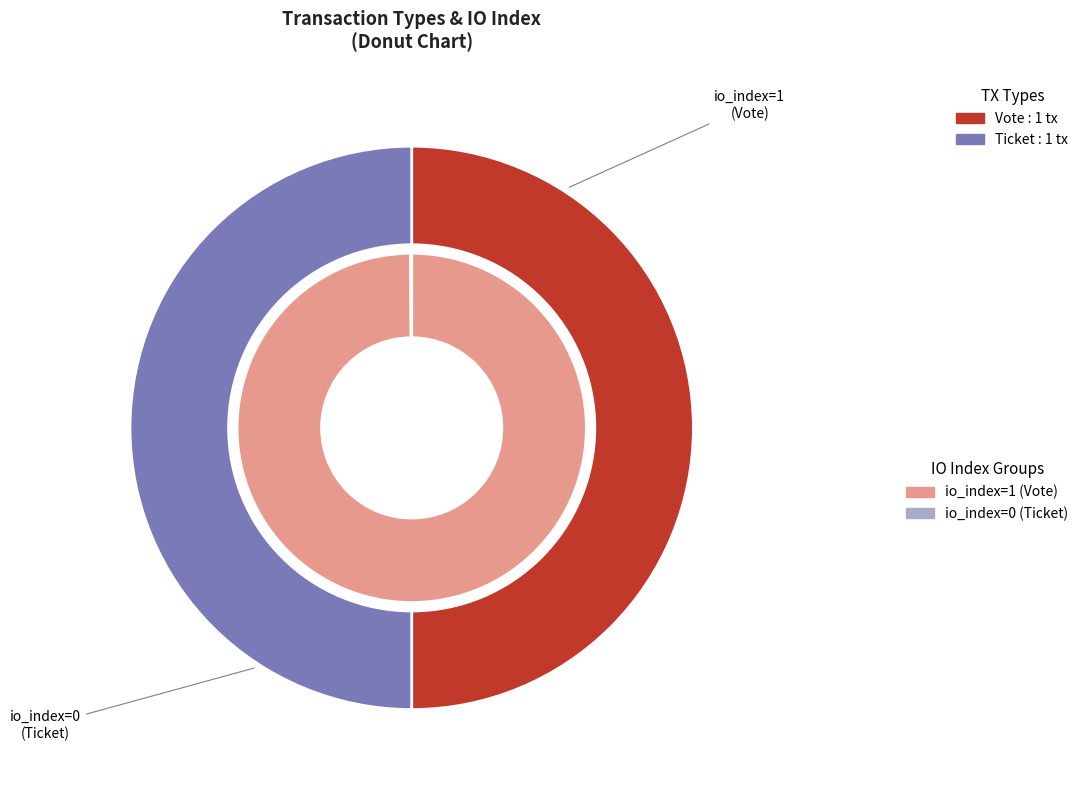

To the nearest percent, what is the average slice percentage?

50%